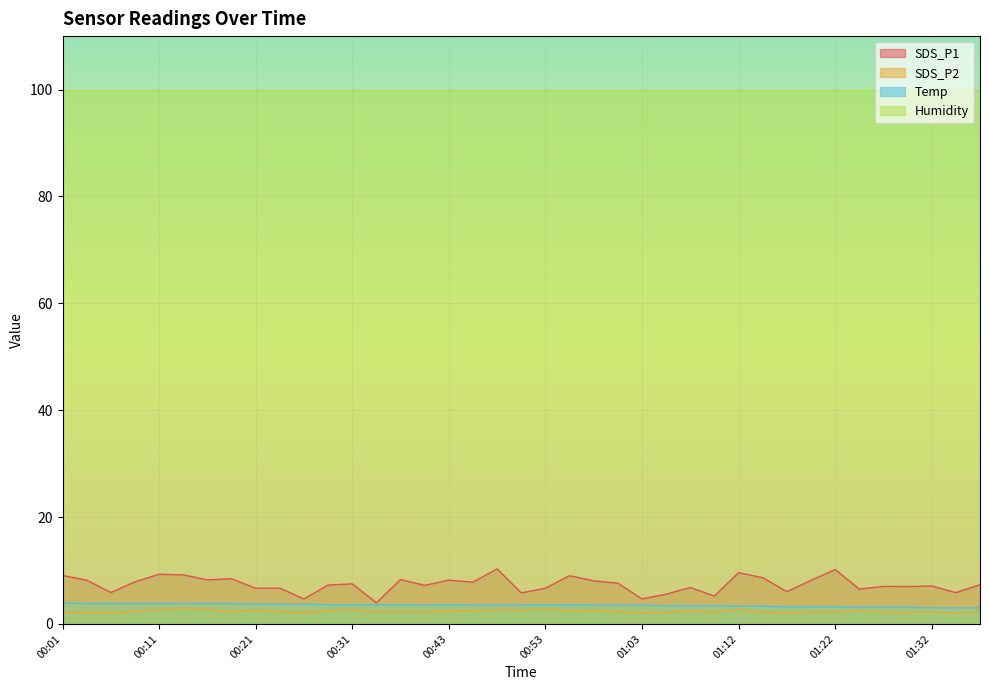

The Temp series shows 6.1 at 01:08. True or false?

False